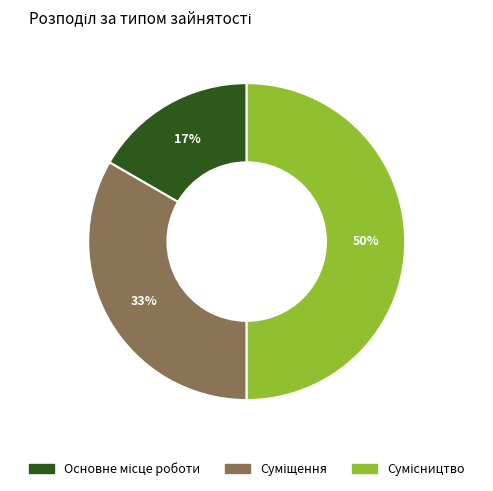

To the nearest percent, what is the difference between the largest and smallest slice percentages?

33%